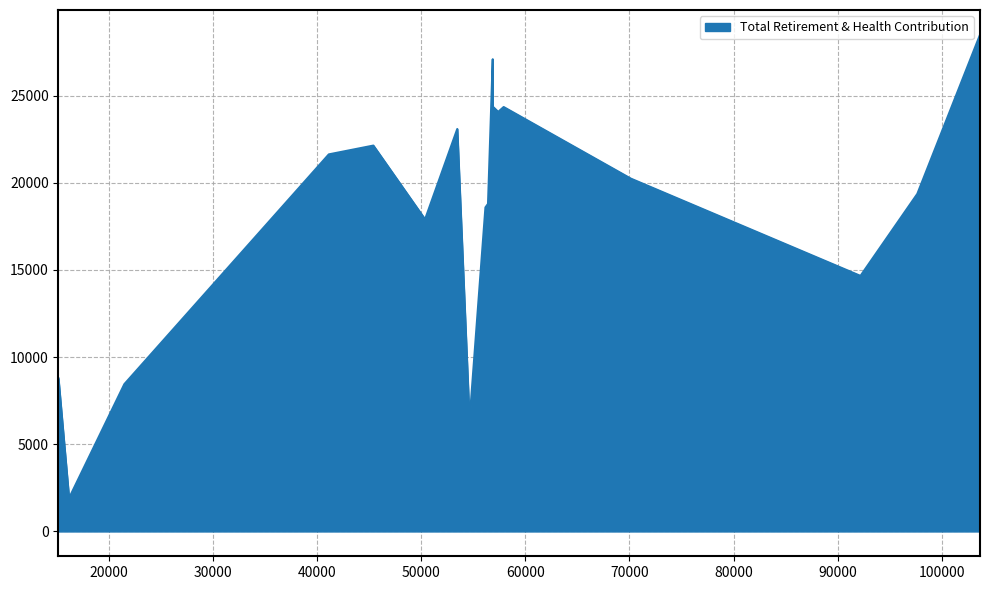

What is the change in value from 103682.0 to 50358.0?

-10584